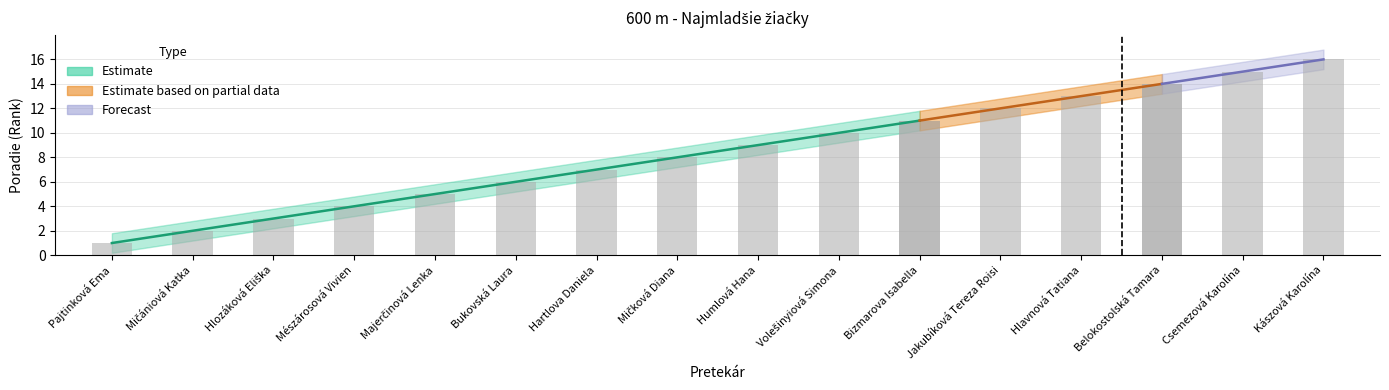

What is the highest value of the Poradie_lower series?

15.2